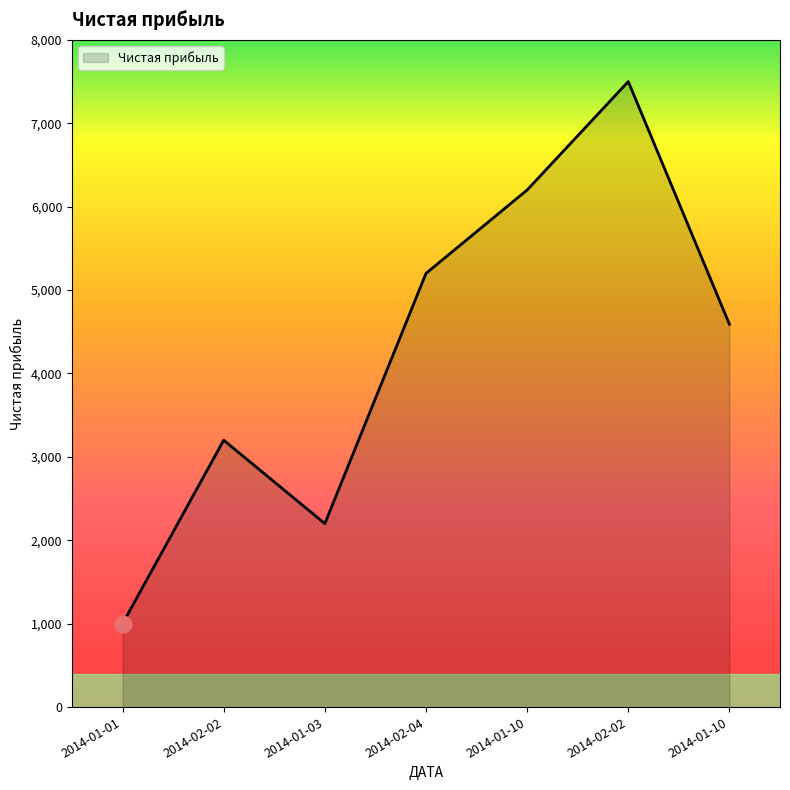

The value at 2014-02-02 is 4298. True or false?

False